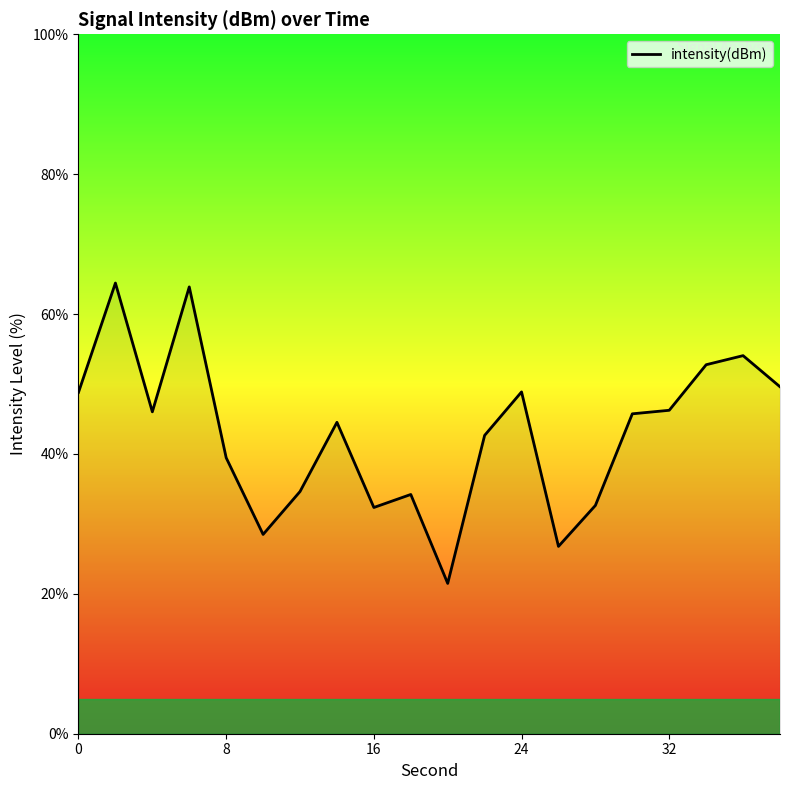

What is the difference between the maximum and minimum values?

42.9